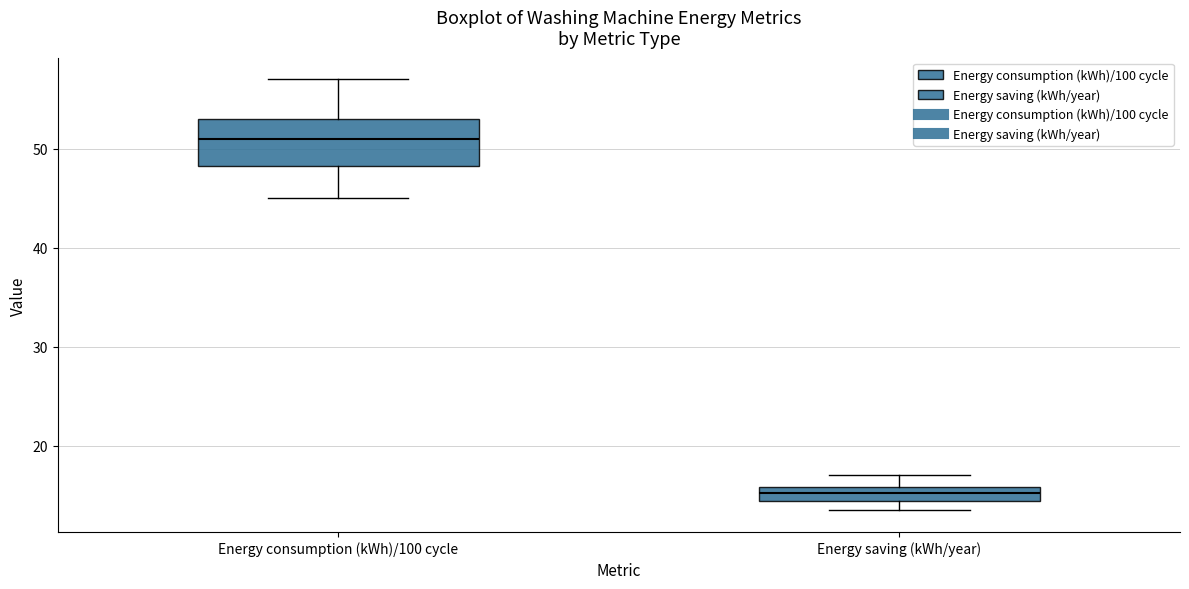

Where is the lower edge of the box for Energy saving (kWh/year) on the y-axis? The values are not printed on the chart, so give them approximately, as read against the axis.

14